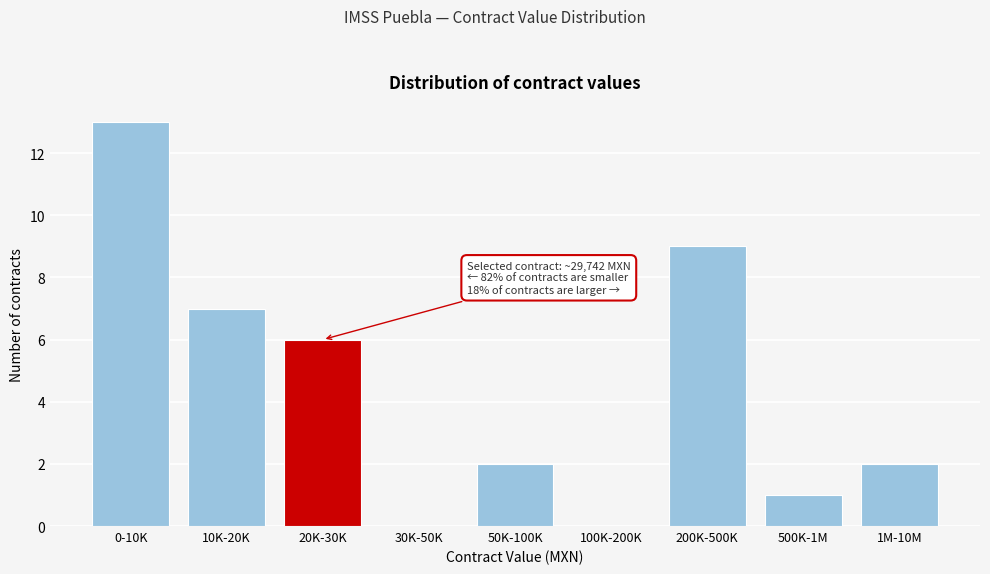

Reading left to right, extract all data points from this chart.

0-10K=13	10K-20K=7	20K-30K=6	30K-50K=0	50K-100K=2	100K-200K=0	200K-500K=9	500K-1M=1	1M-10M=2